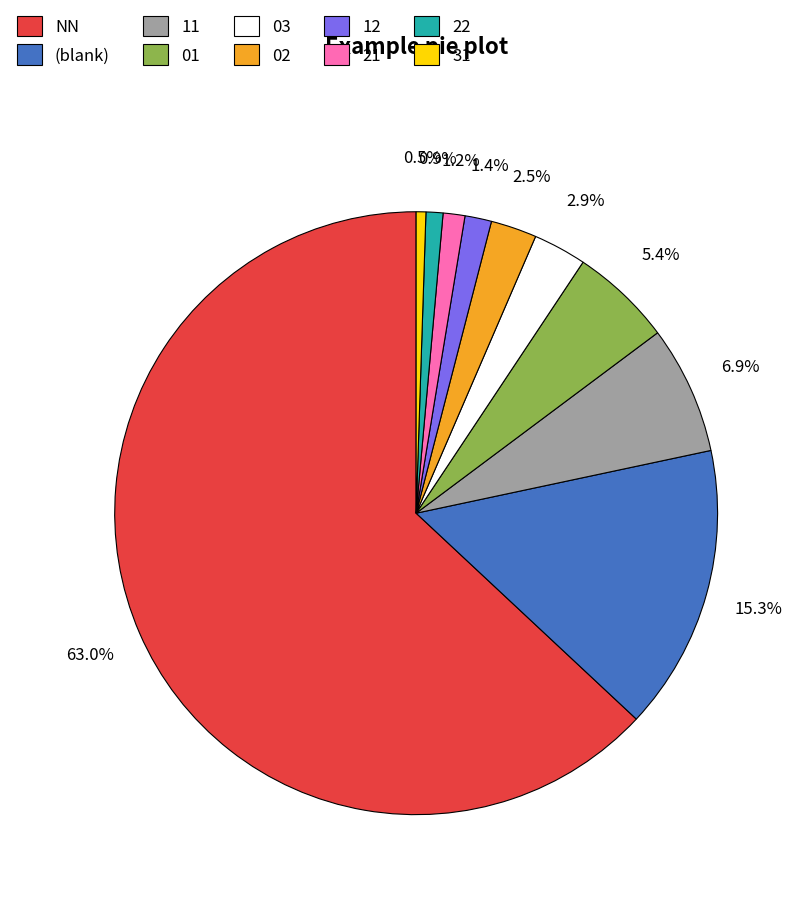

What percentage is the 22 slice, to the nearest percent?

1%